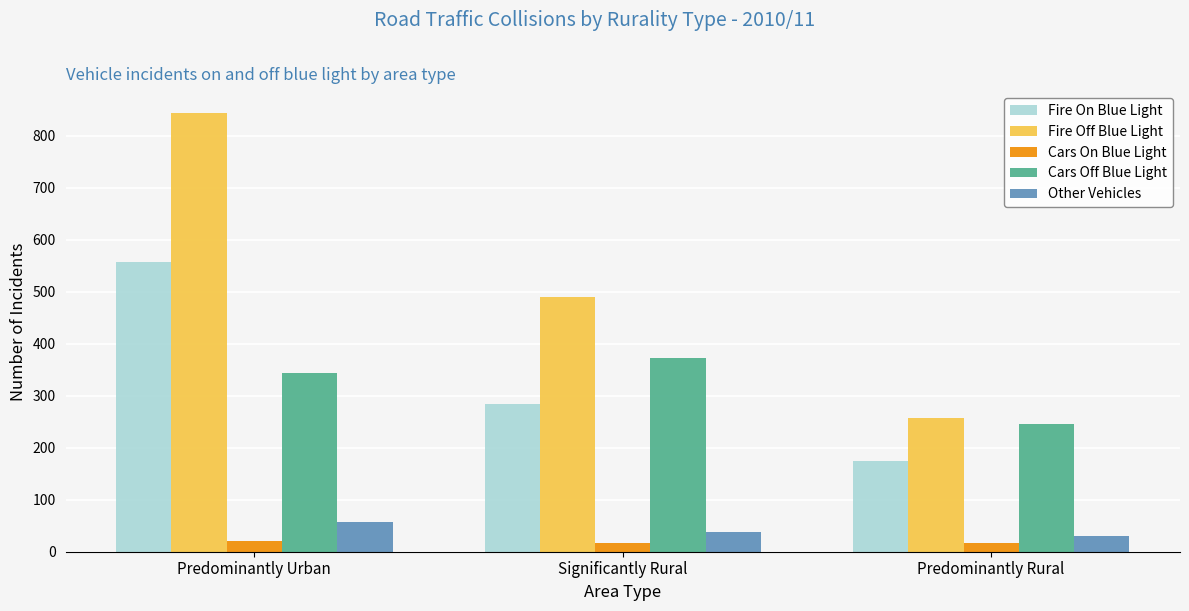

Which label corresponds to the largest value in the chart?

Predominantly Urban